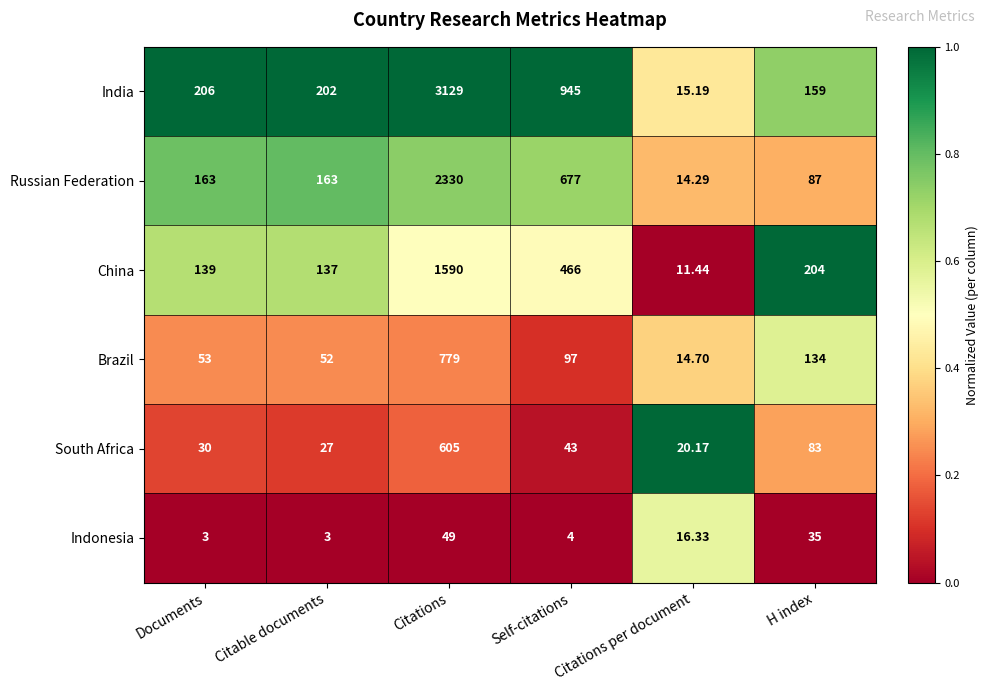

Which label corresponds to the largest value in the chart?

Citations